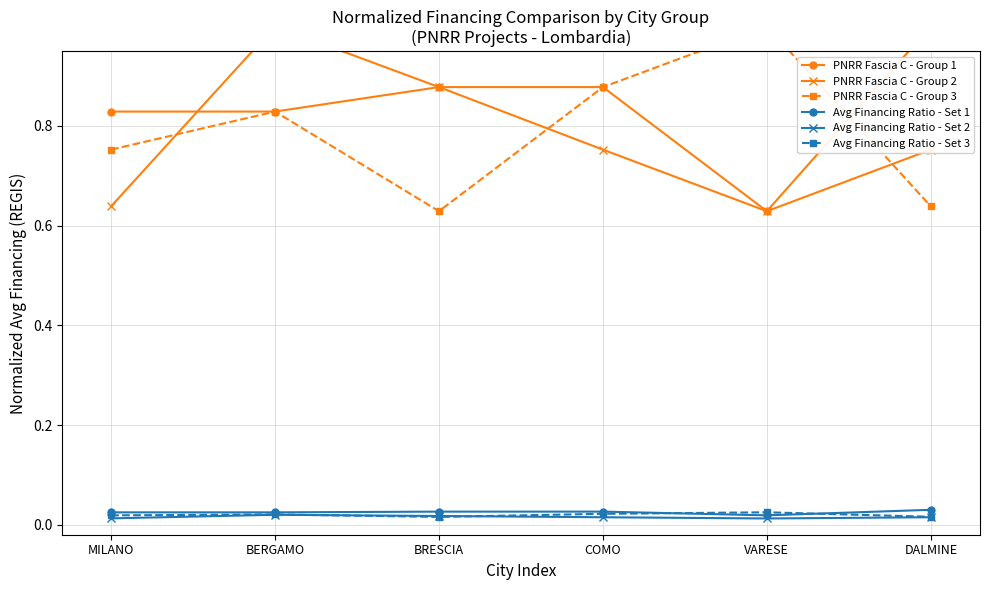

Between VARESE and DALMINE, which series saw the biggest shift?

PNRR Fascia C - Group 1